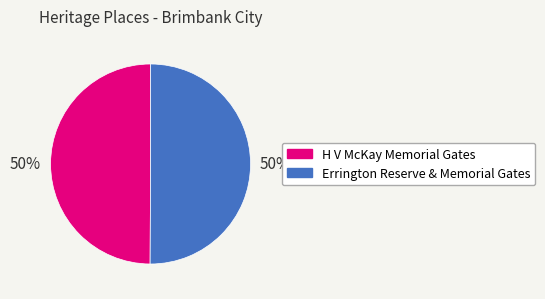

Approximately how many times larger is the value at H V McKay Memorial Gates compared to Errington Reserve & Memorial Gates?

1.0